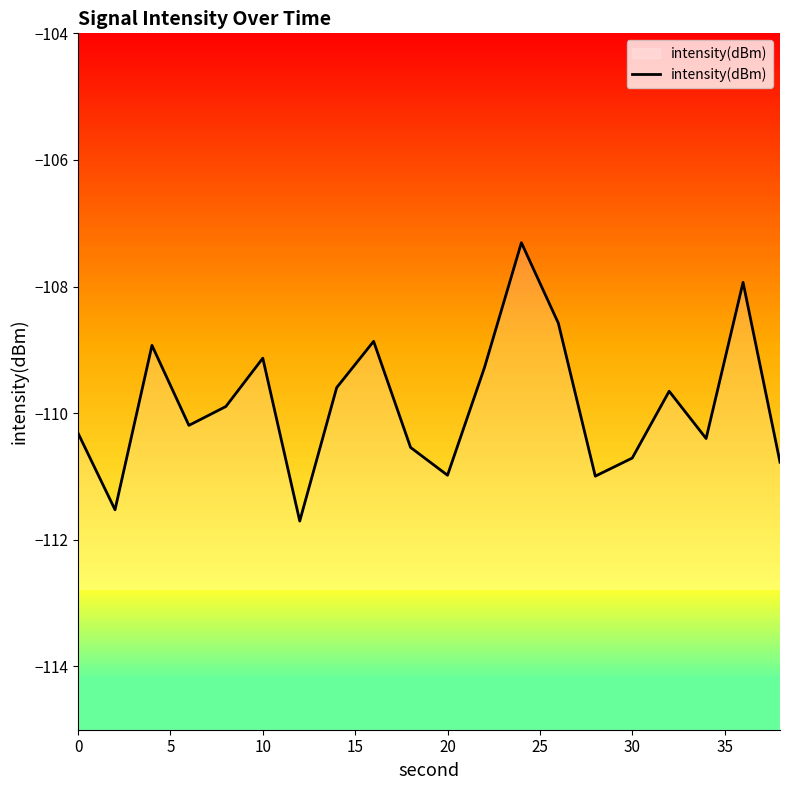

The intensity(dBm) series shows -109.1 at 10. True or false?

True